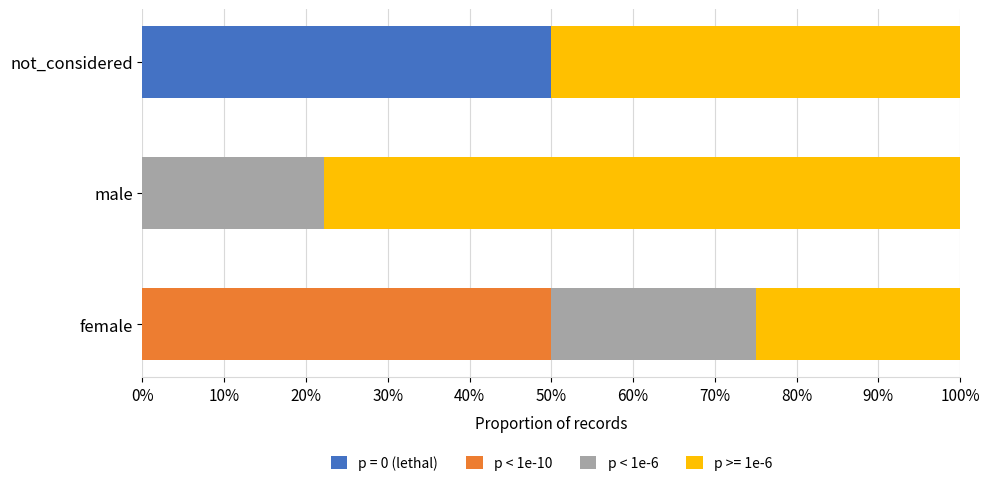

What are all the series names shown in the legend?

p = 0 (lethal), p < 1e-10, p < 1e-6, p >= 1e-6